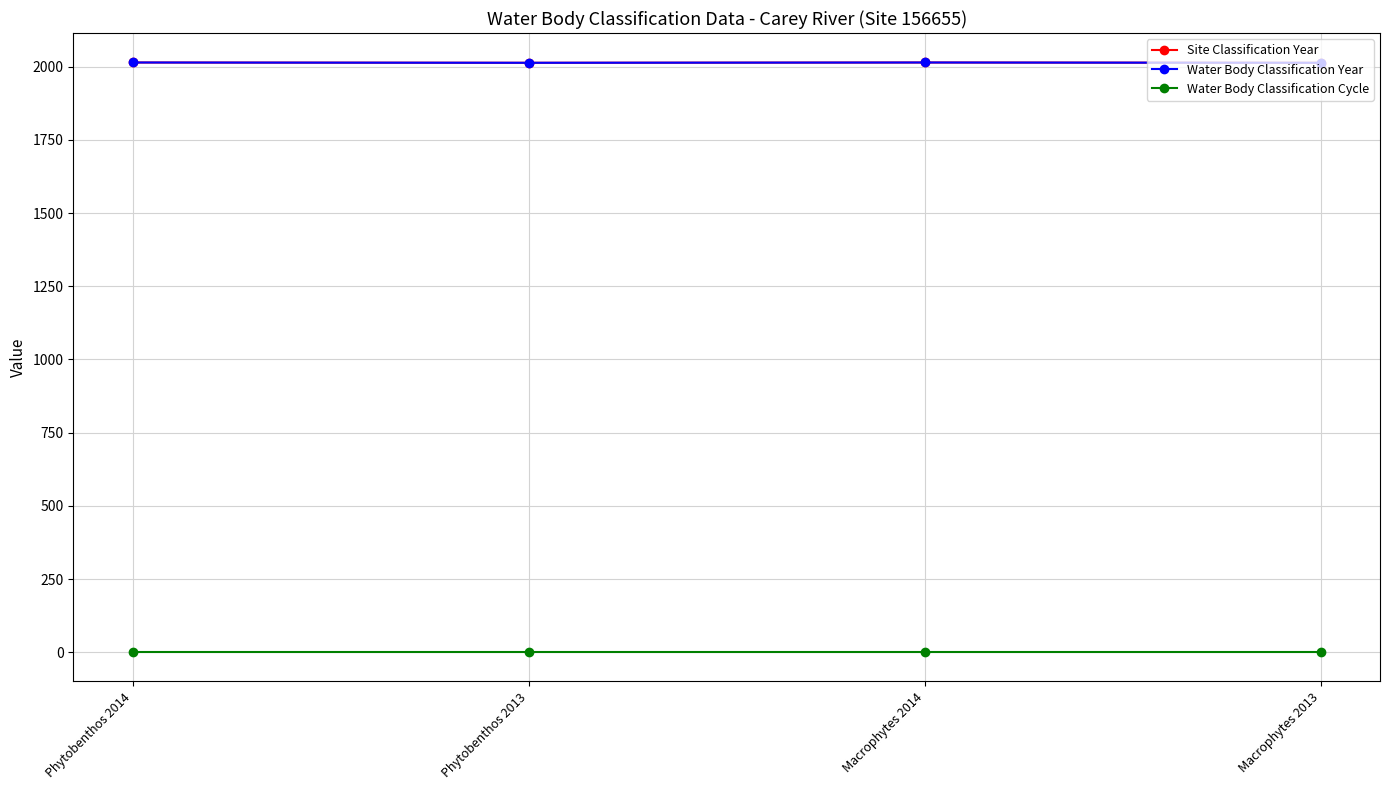

Reading left to right, transcribe all the data shown in this chart.

Site Classification Year: 2014	2013	2014	2013
Water Body Classification Year: 2014	2013	2014	2013
Water Body Classification Cycle: 1	1	1	1